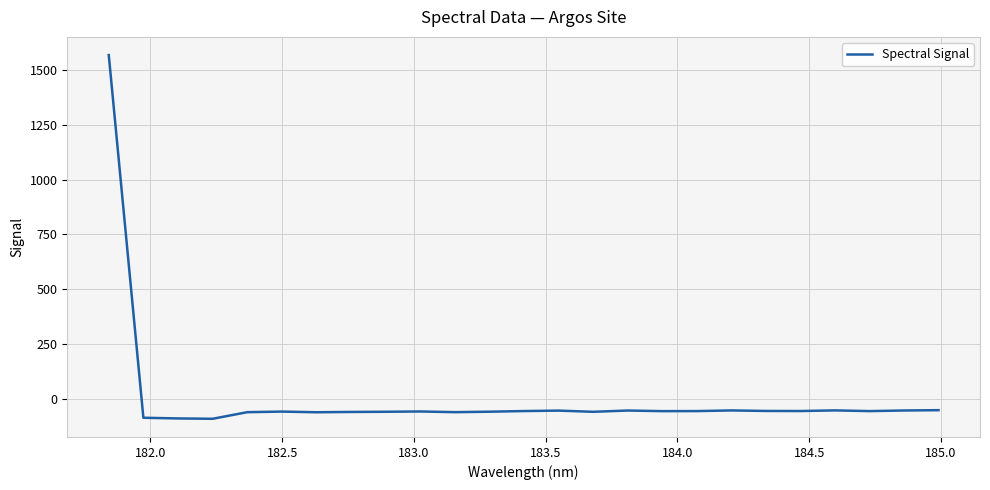

Does the chart have visible grid lines?

Yes